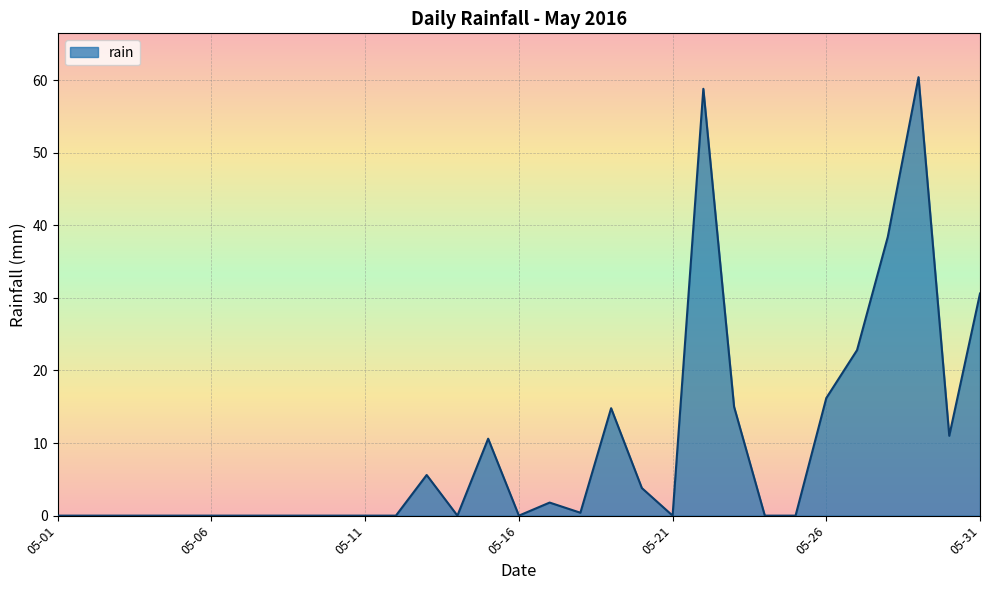

What is the difference between the maximum and minimum values?

60.4